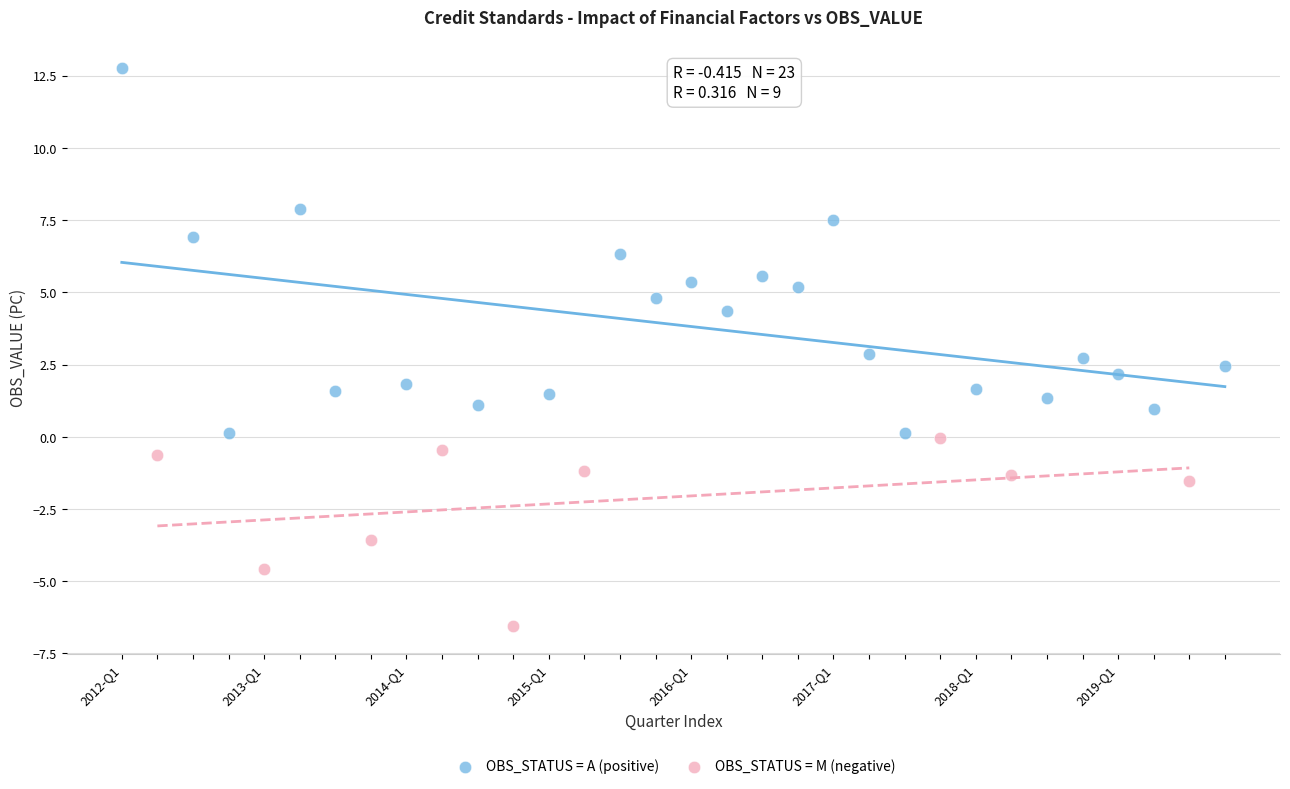

Which series reaches the maximum Y coordinate?

OBS_STATUS = A (positive)